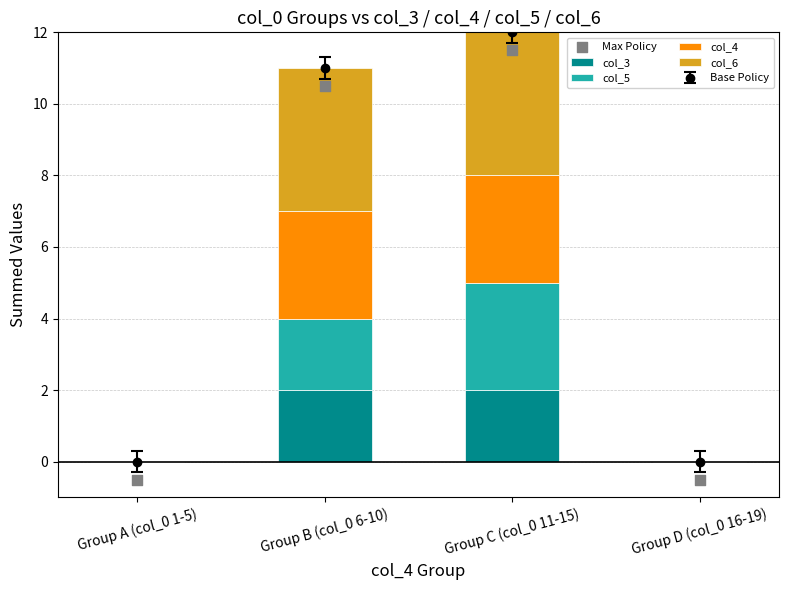

At which category is the sum across all series the highest?

Group C (col_0 11-15)